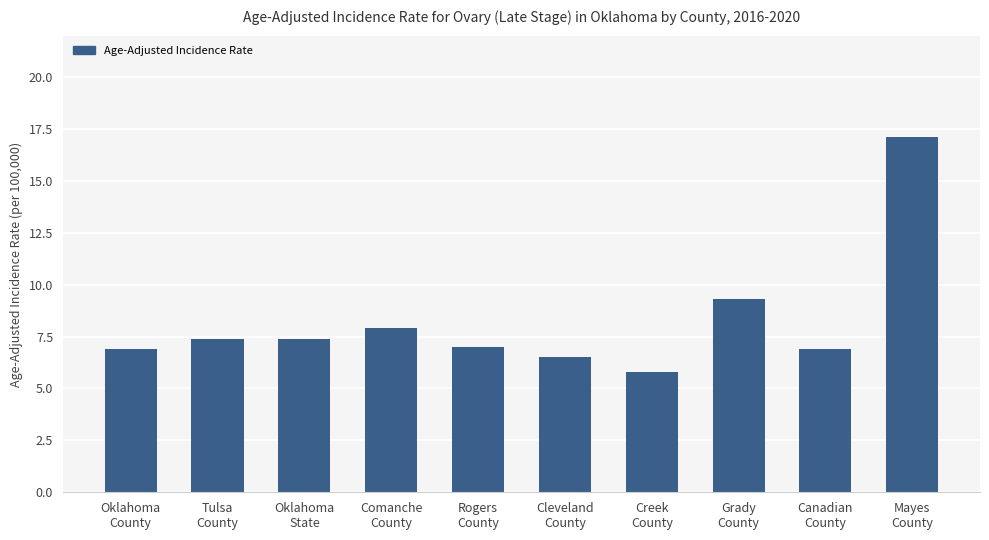

Reading left to right, what are all the values shown in this chart?

Oklahoma
County=6.9	Tulsa
County=7.4	Oklahoma
State=7.4	Comanche
County=7.9	Rogers
County=7.0	Cleveland
County=6.5	Creek
County=5.8	Grady
County=9.3	Canadian
County=6.9	Mayes
County=17.1